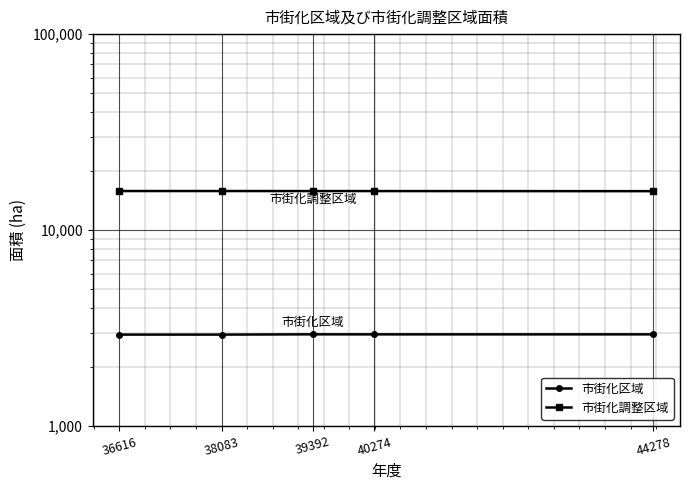

Count the 市街化区域 values in the range 2930 to 2938.

4